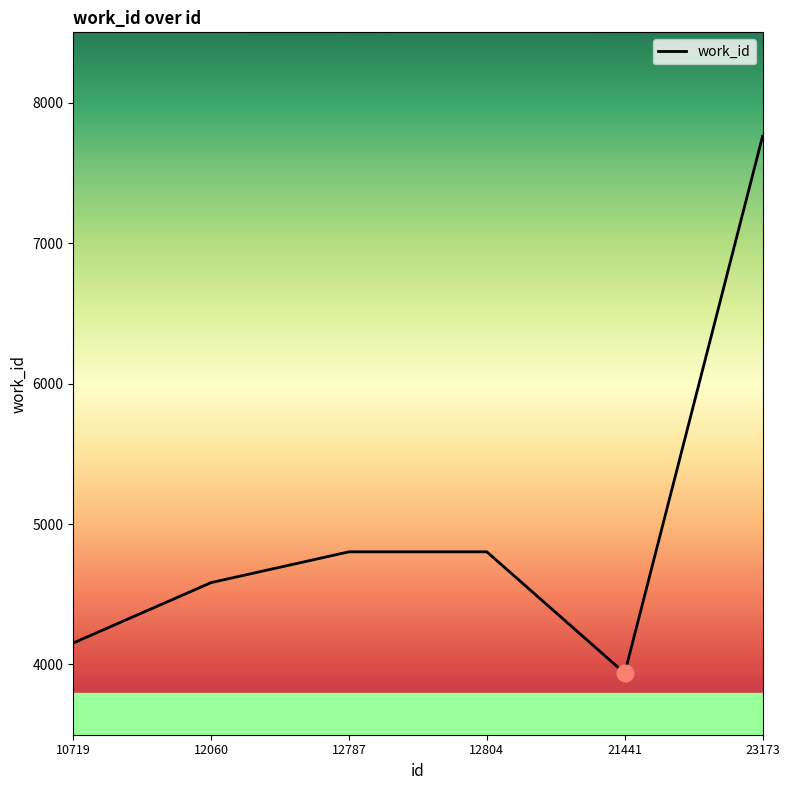

Reading left to right, extract all data points from this chart.

4153	4583	4802	4802	3938	7760